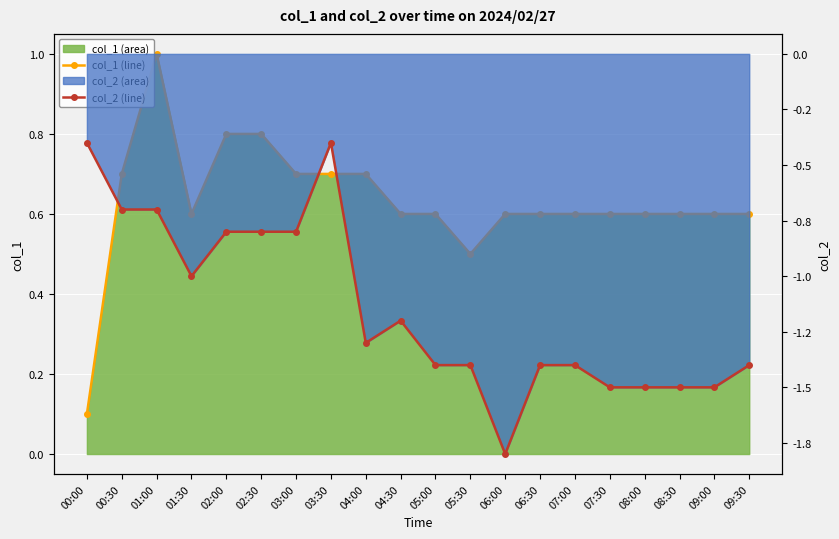

The value of col_1 (line) at 08:00 is 0.1. True or false?

False